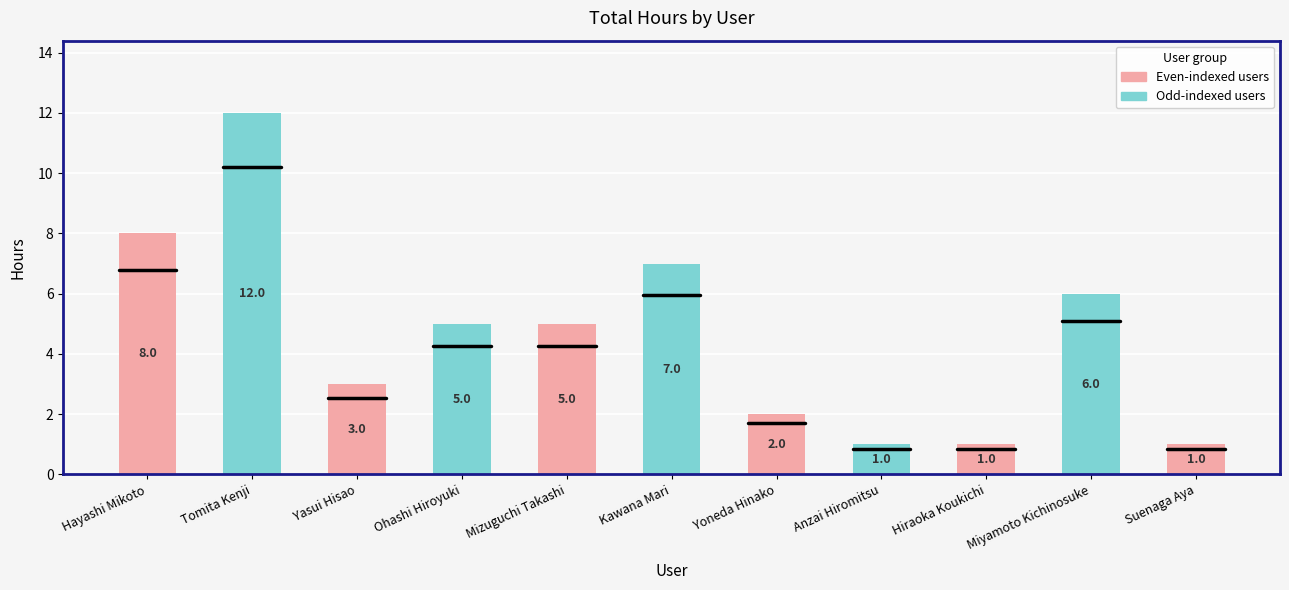

Reading left to right, extract all data points from this chart.

Hayashi Mikoto=8	Tomita Kenji=12	Yasui Hisao=3	Ohashi Hiroyuki=5	Mizuguchi Takashi=5	Kawana Mari=7	Yoneda Hinako=2	Anzai Hiromitsu=1	Hiraoka Koukichi=1	Miyamoto Kichinosuke=6	Suenaga Aya=1